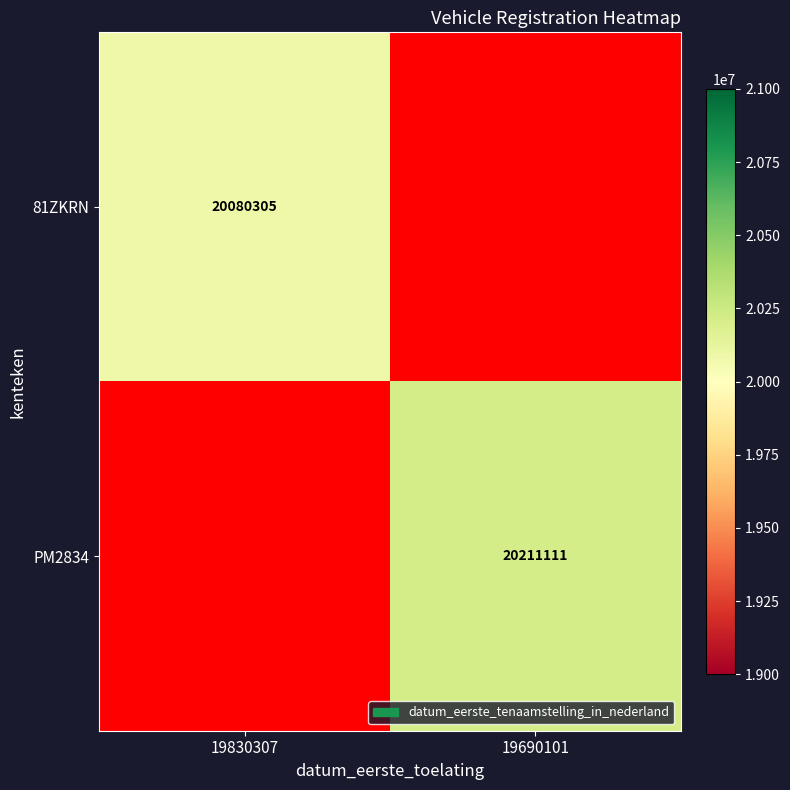

Is it true that PM2834 equals 8791709 at 19690101?

False